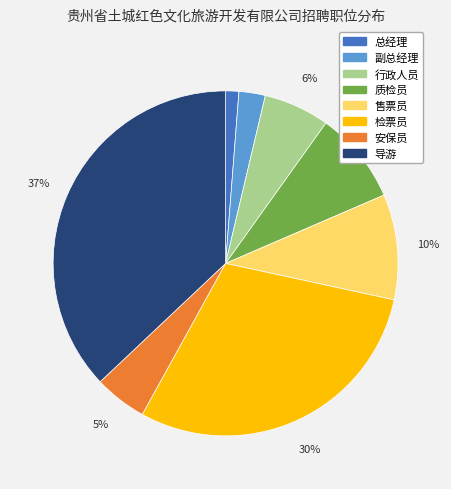

Count the number of slices in the pie.

8